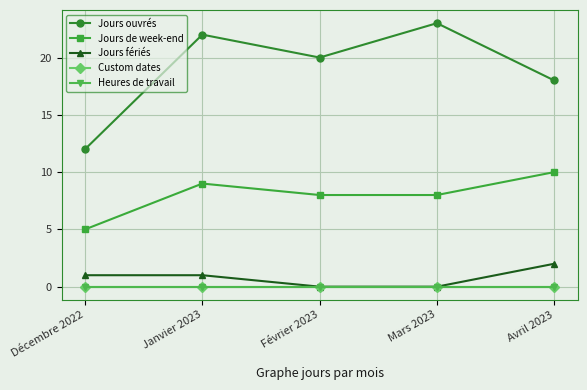

Is this an area chart (filled region under the line)?

No